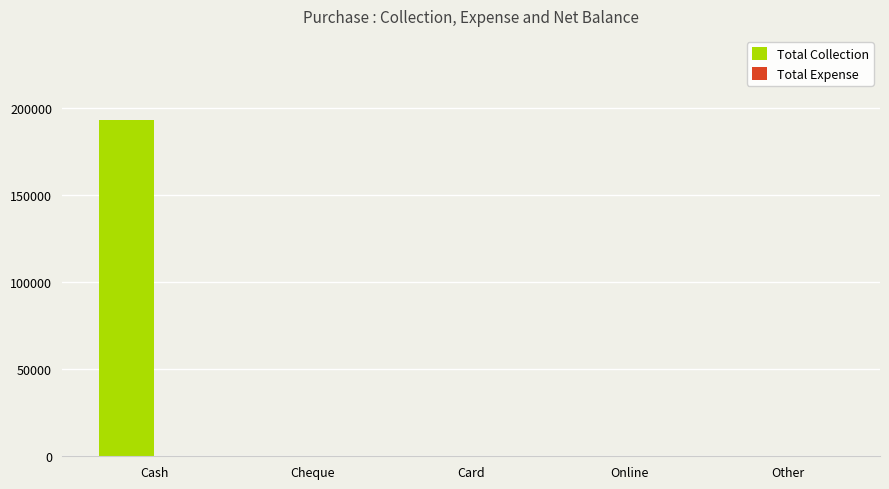

Between Cash and Cheque, which is larger?

Cash